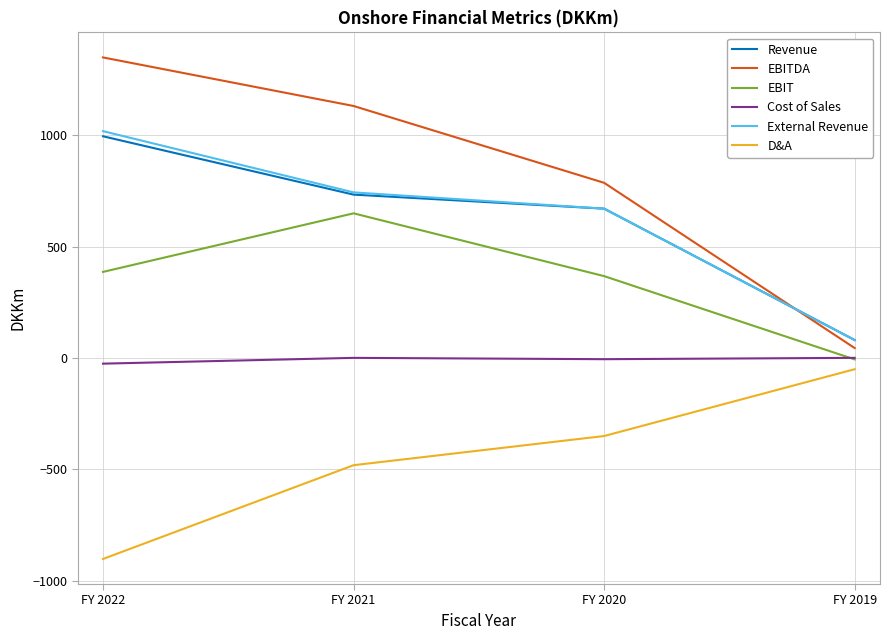

Where does the External Revenue series first go above 743?

FY 2022